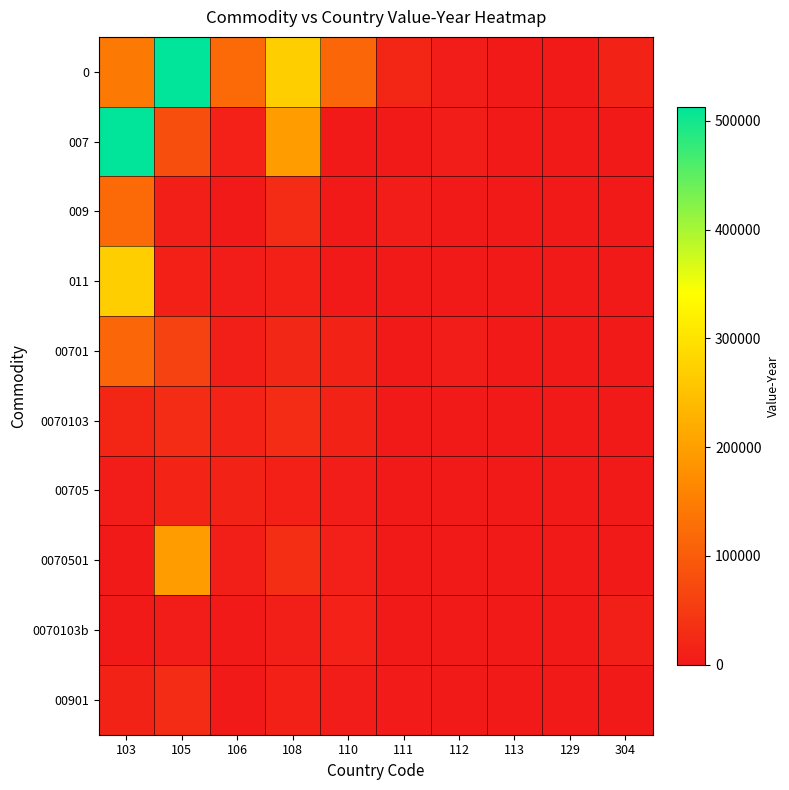

At which category is the sum across all series the highest?

103